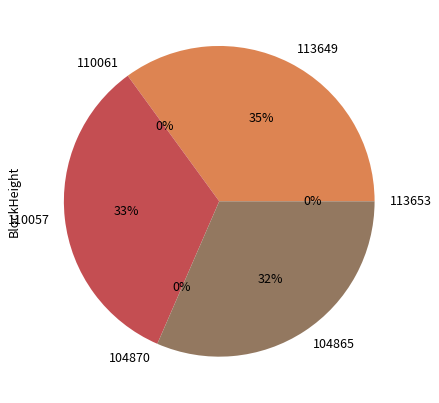

What is the change in value from 113649 to 104865?

-4675